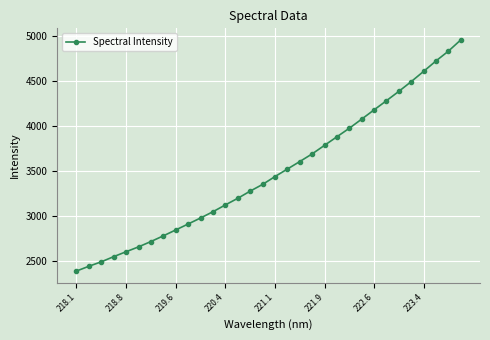

How many lines are shown in the chart?

1